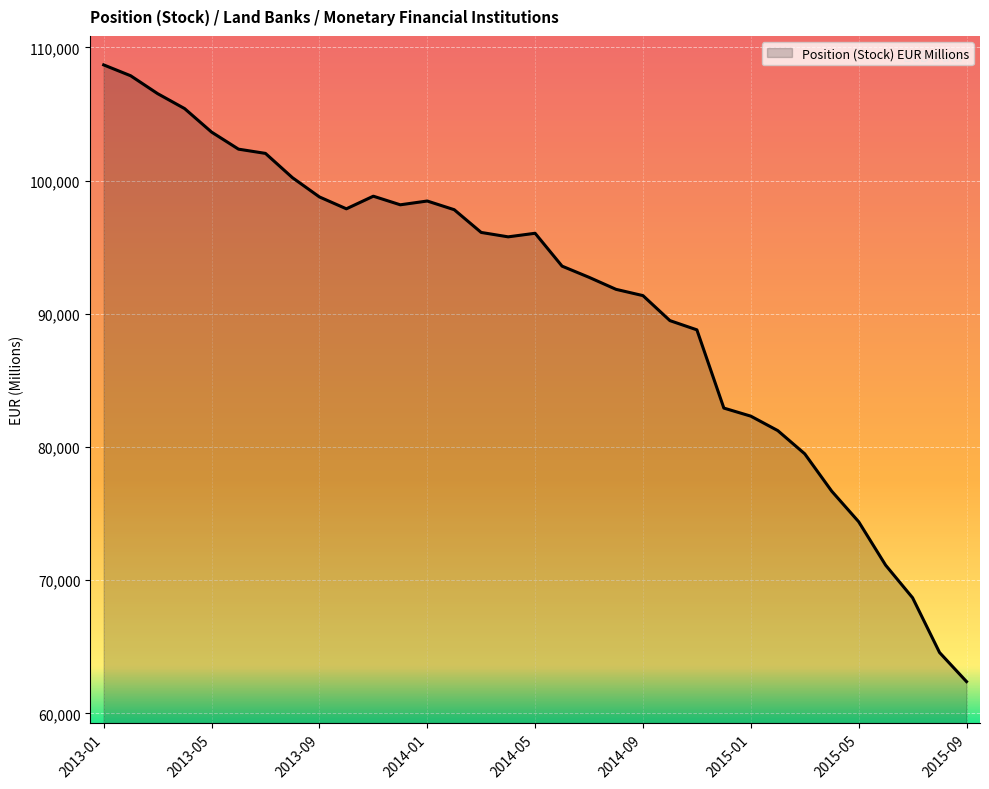

What is the smallest value displayed?

62392